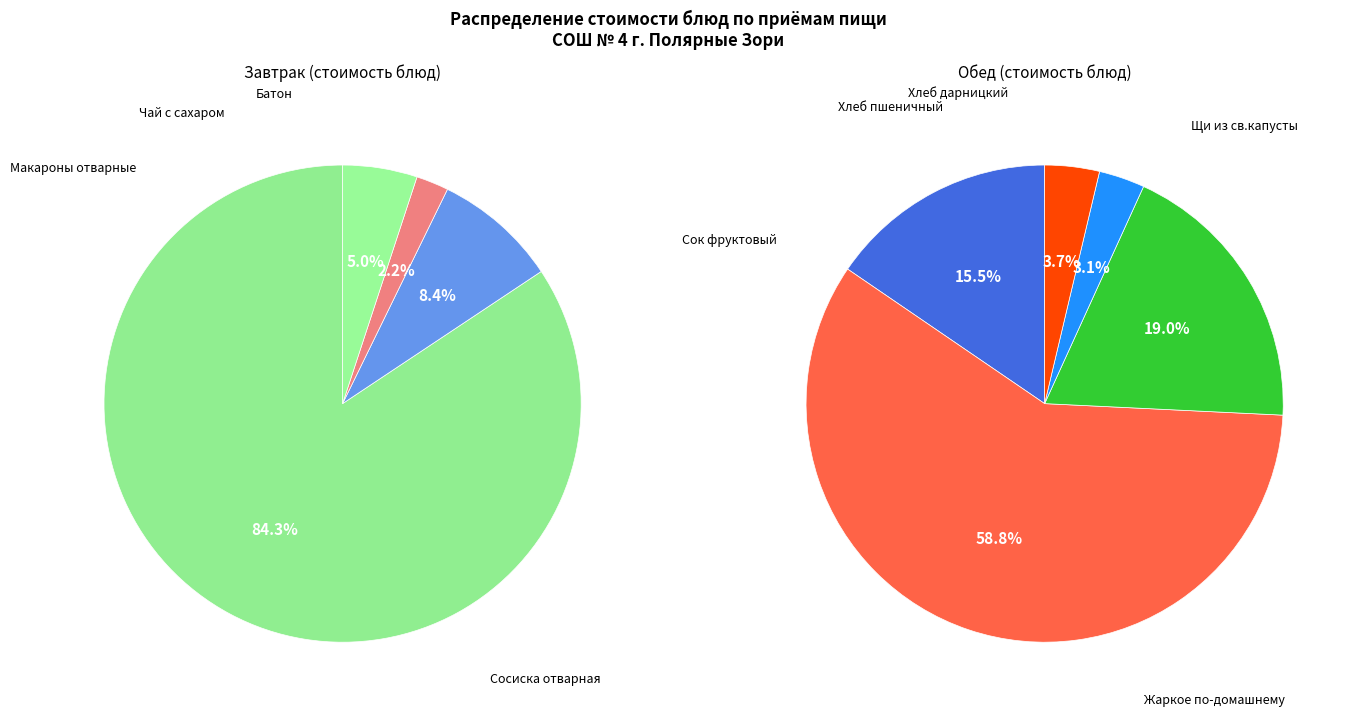

How many segments does this pie chart have?

9